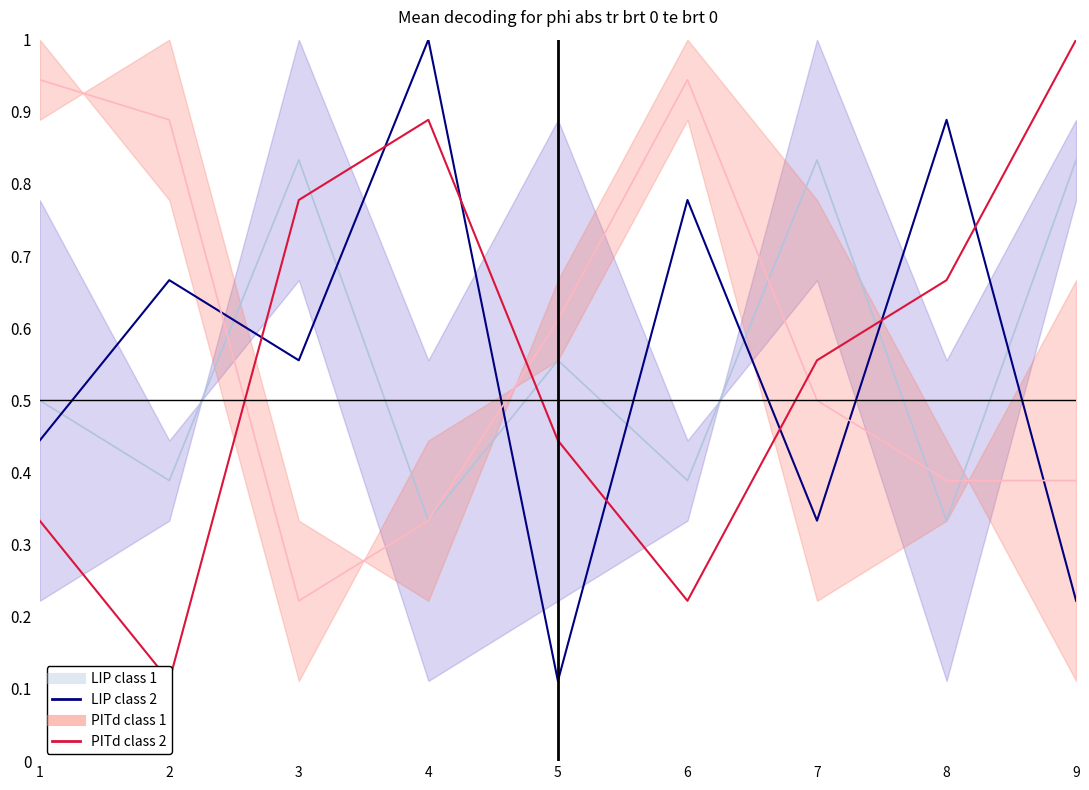

What is the value of the LIP class 2 point at the 4th from the left?

1.0